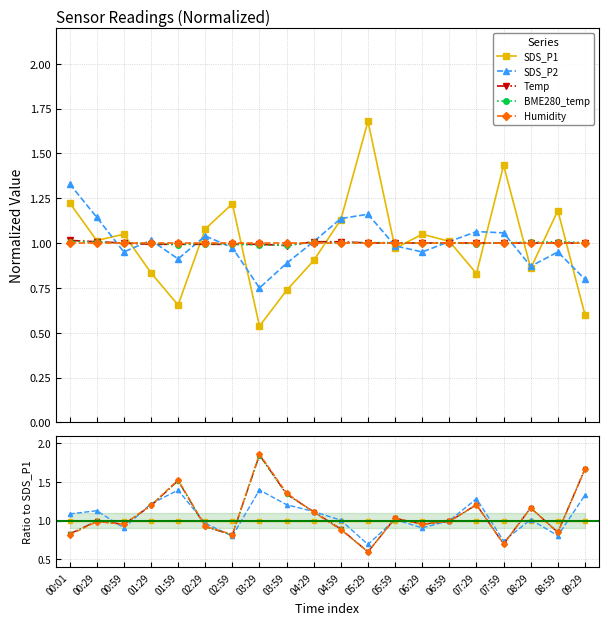

What is the label of the 1st point from the right?

09:29